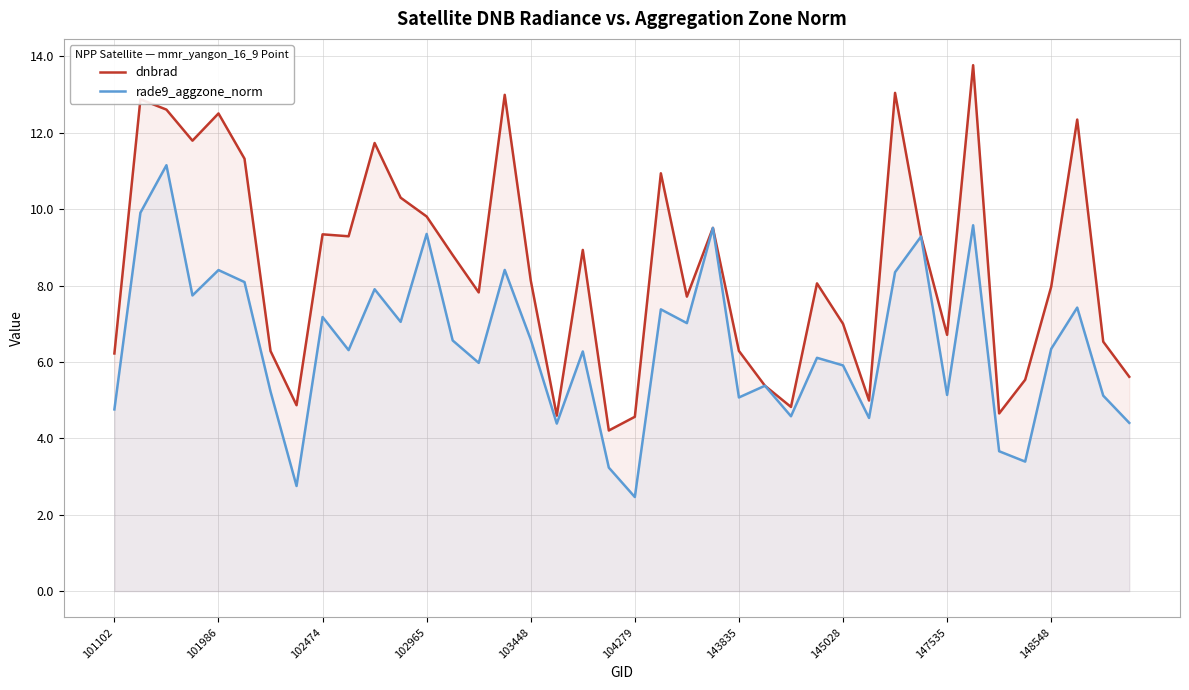

Rank the series at 102474 from lowest to highest value.

rade9_aggzone_norm, dnbrad